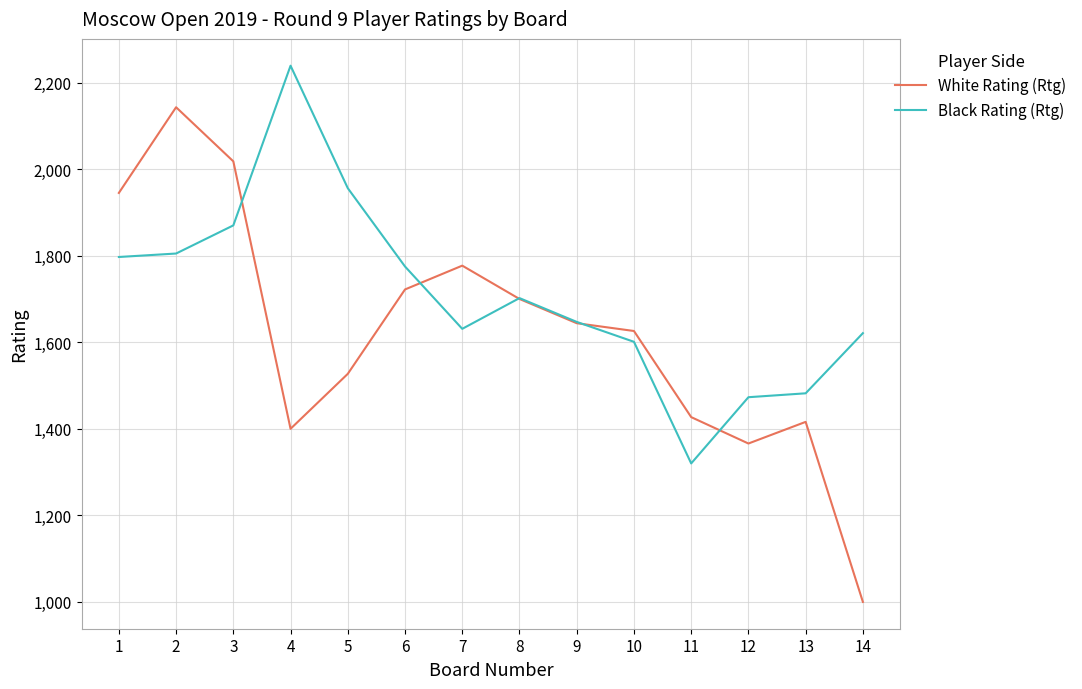

Reading left to right, transcribe all the data shown in this chart.

White Rating (Rtg): 1=1945	2=2143	3=2018	4=1400	5=1527	6=1722	7=1777	8=1700	9=1644	10=1626	11=1427	12=1366	13=1416	14=1000
Black Rating (Rtg): 1=1797	2=1805	3=1870	4=2239	5=1956	6=1775	7=1631	8=1702	9=1647	10=1601	11=1320	12=1473	13=1482	14=1621